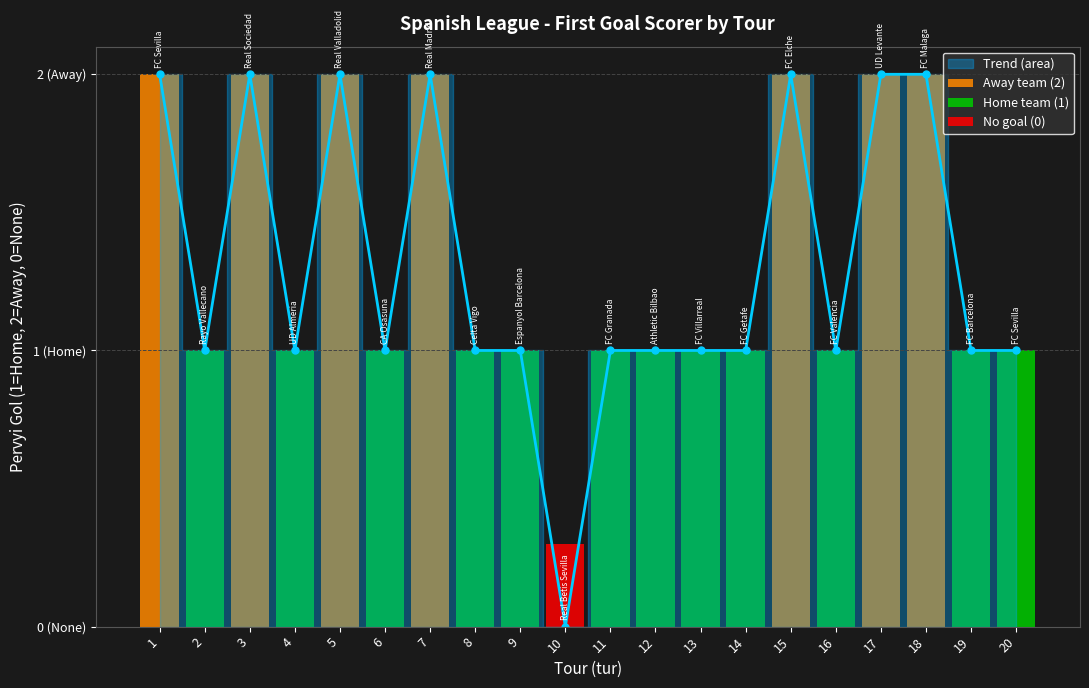

Reading left to right, what are all the values shown in this chart?

2	1	2	1	2	1	2	1	1	0	1	1	1	1	2	1	2	2	1	1